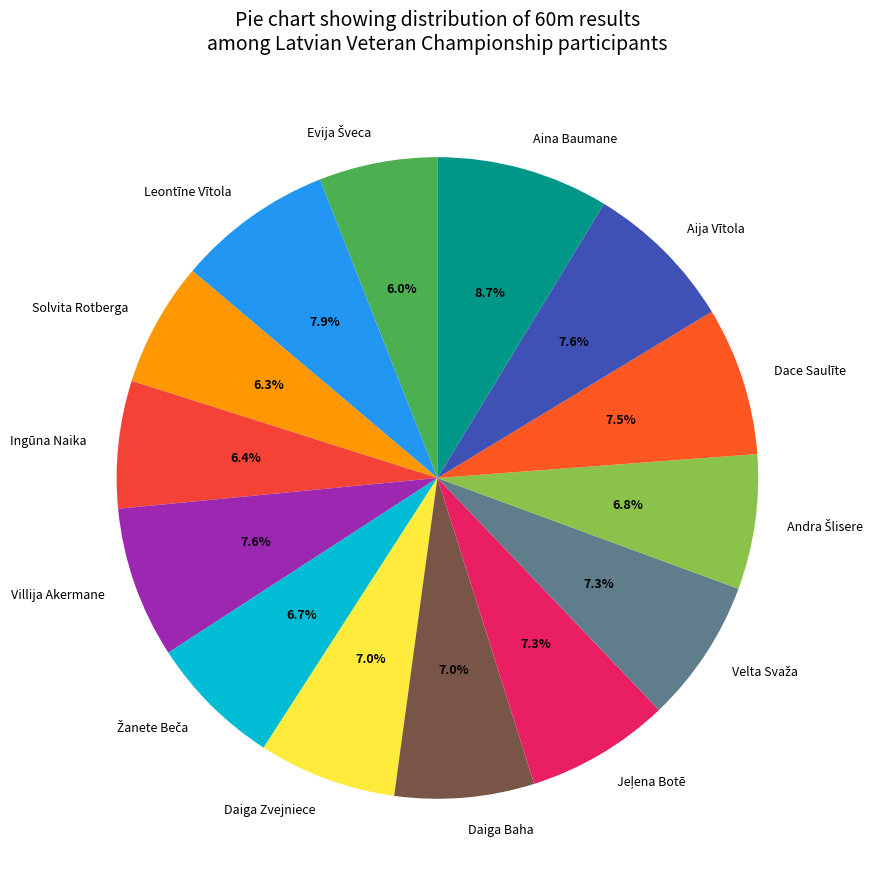

Is there a majority slice in this chart?

No